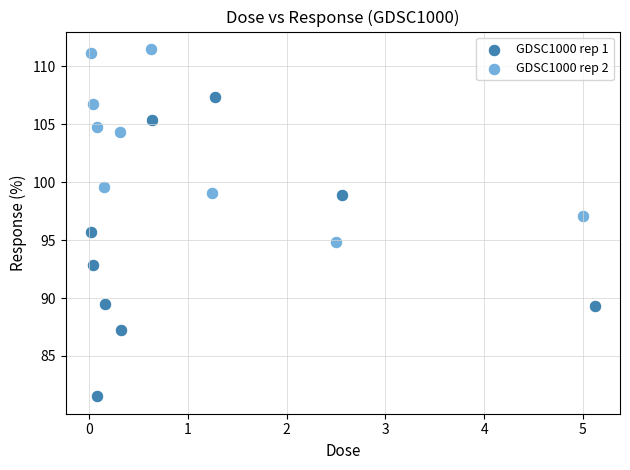

What are all the series names shown in the legend?

GDSC1000 rep 1, GDSC1000 rep 2